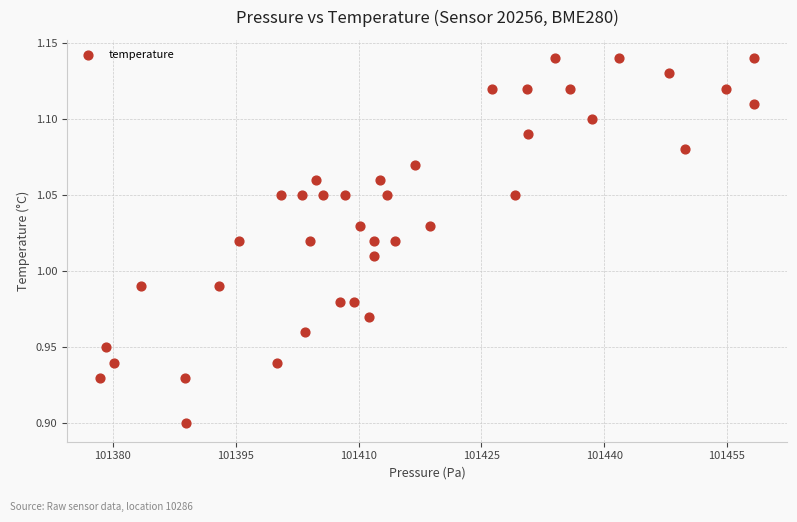

What is the range of X values (max minus min)?

79.9